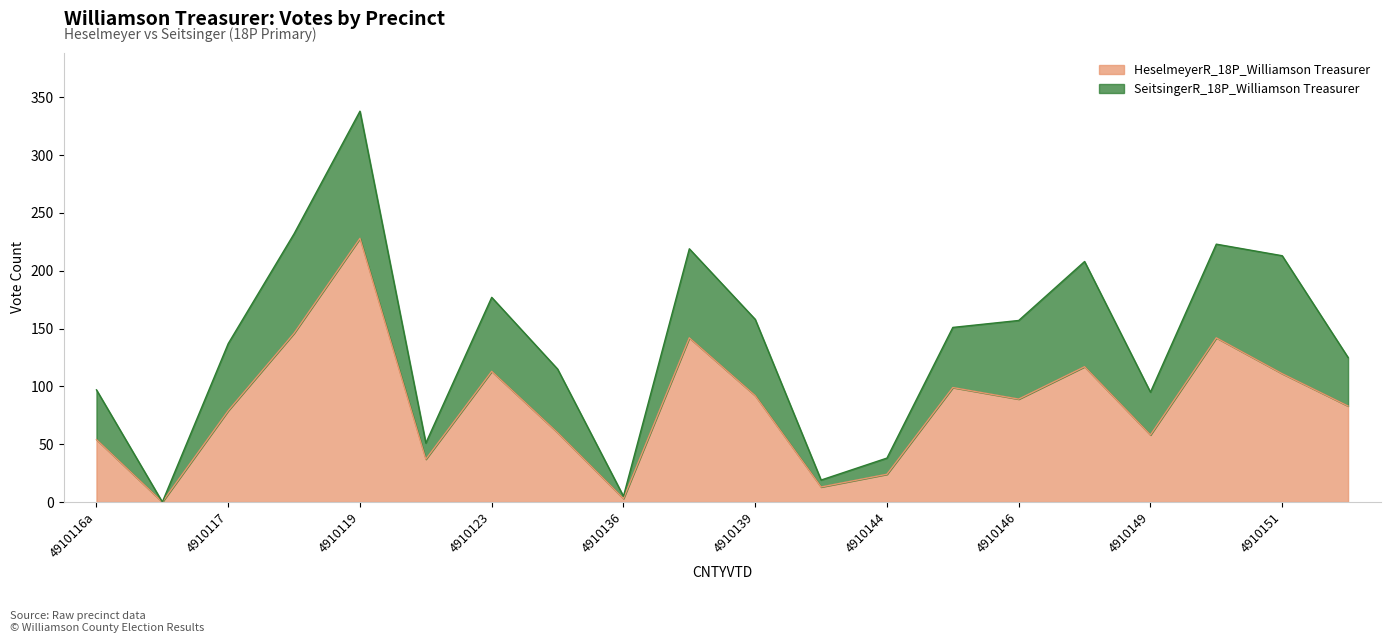

Where is the first local maximum?

4910119